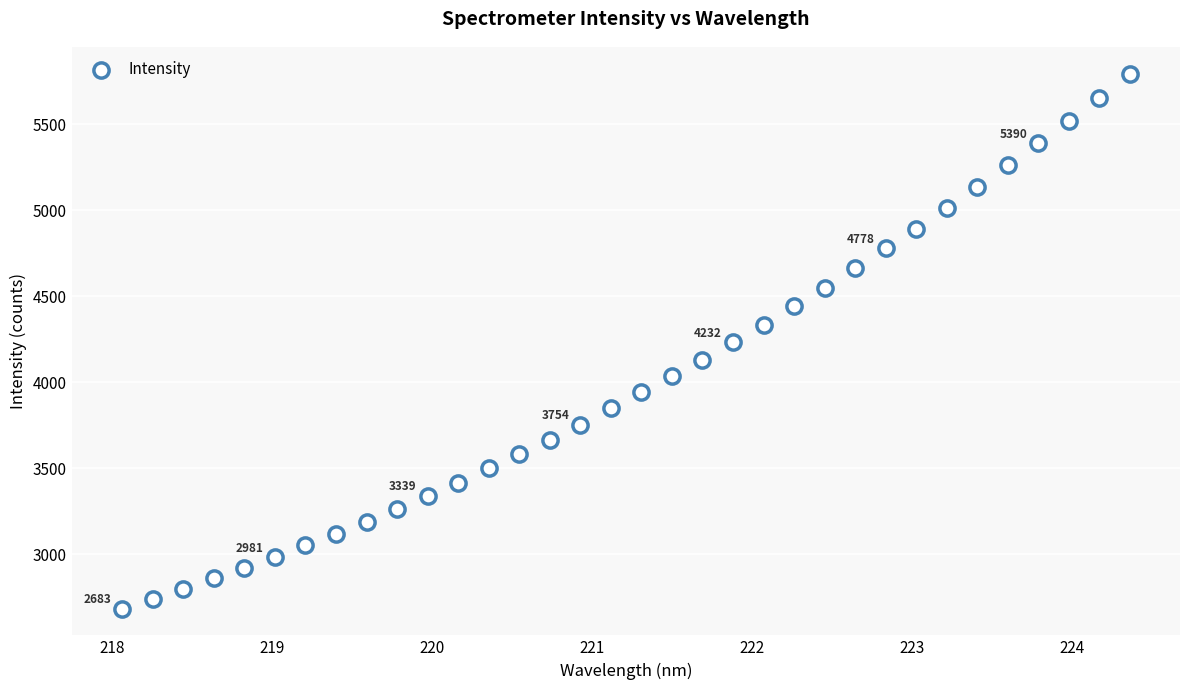

What is the range of Y values (max minus min)?

3110.3